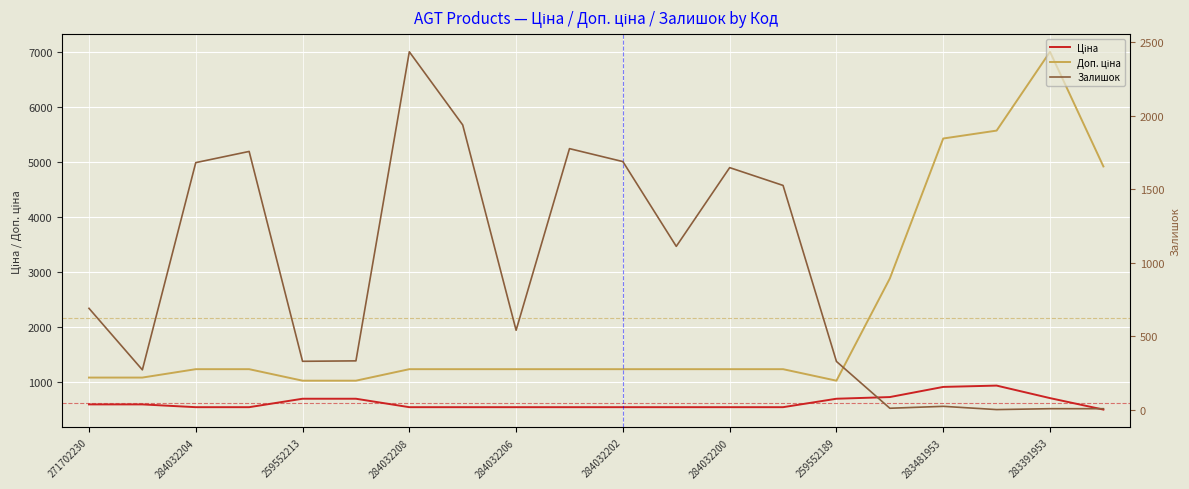

Reading left to right, transcribe all the data shown in this chart.

Ціна: 586.0	586.0	535.4	535.4	689.1	689.1	535.4	535.4	535.4	535.4	535.4	535.4	535.4	535.4	689.1	719.6	904.3	928.3	700.4	491.7
Доп. ціна: 1074.5	1074.5	1227.2	1227.2	1017.8	1017.8	1227.2	1227.2	1227.2	1227.2	1227.2	1227.2	1227.2	1227.2	1017.8	2878.5	5425.9	5569.9	7004.3	4917.4
Залишок: 690.0	272.0	1680.0	1756.0	330.0	333.0	2433.0	1936.0	541.0	1775.0	1687.0	1111.0	1646.0	1525.0	329.0	11.0	24.0	2.0	8.0	8.0